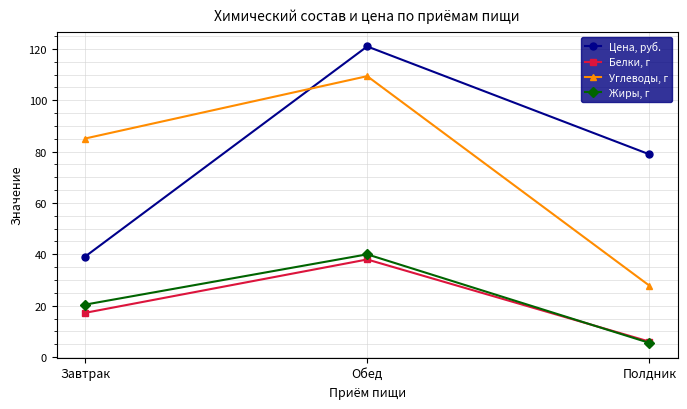

Where is Белки, г nearest to the value 22?

Завтрак